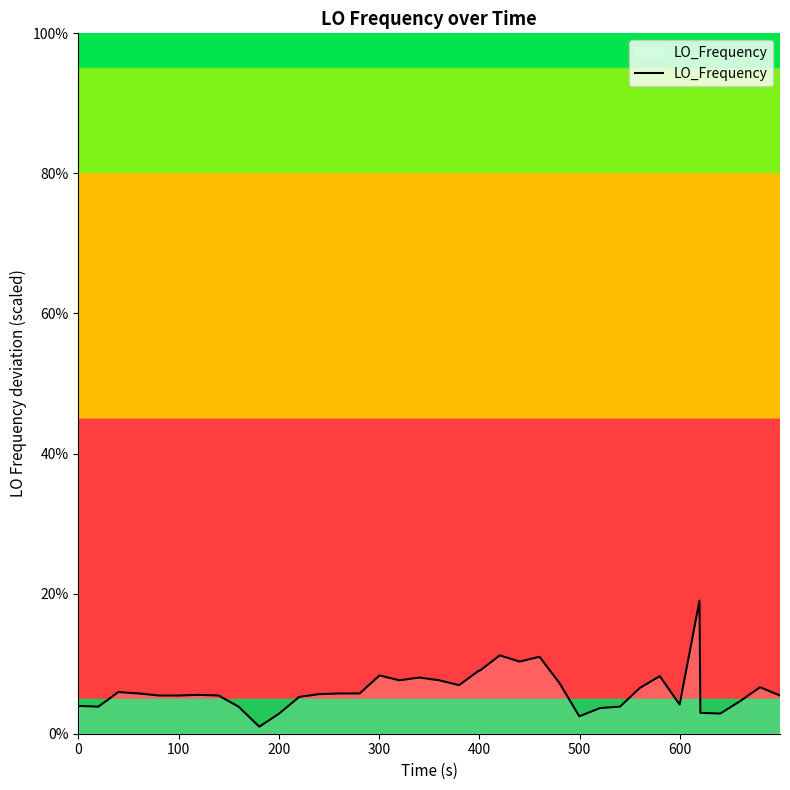

What is the difference between the maximum and minimum values?

18.0